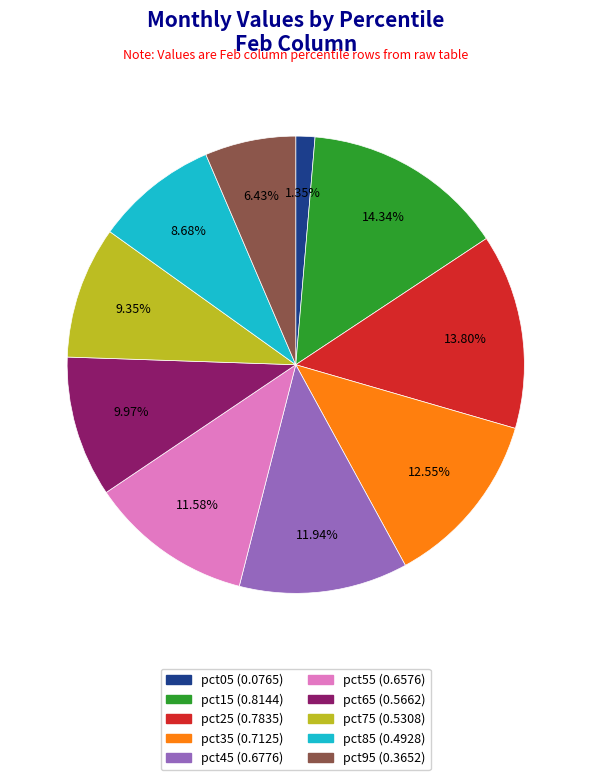

How many slices are in this pie chart?

10